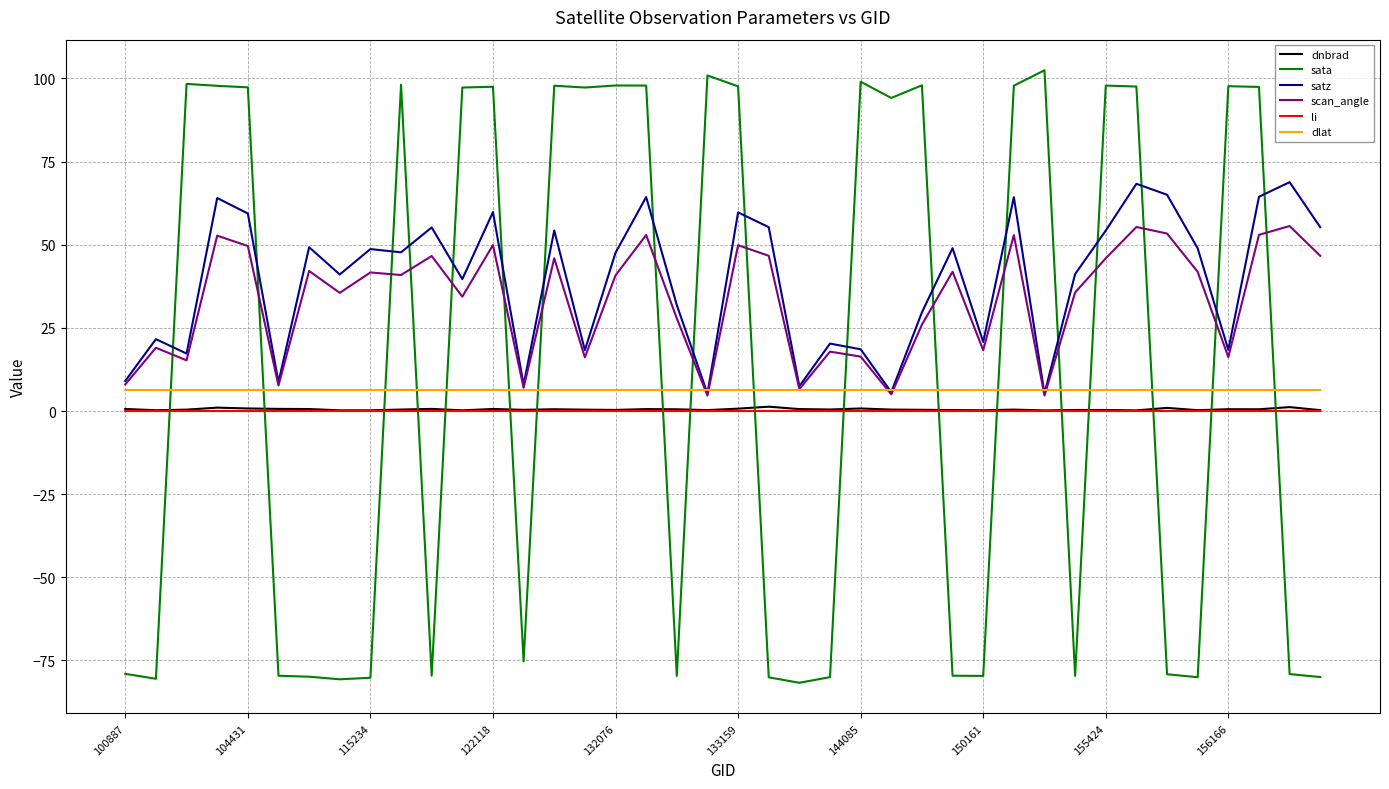

Count the dlat values in the range 6 to 7.

40